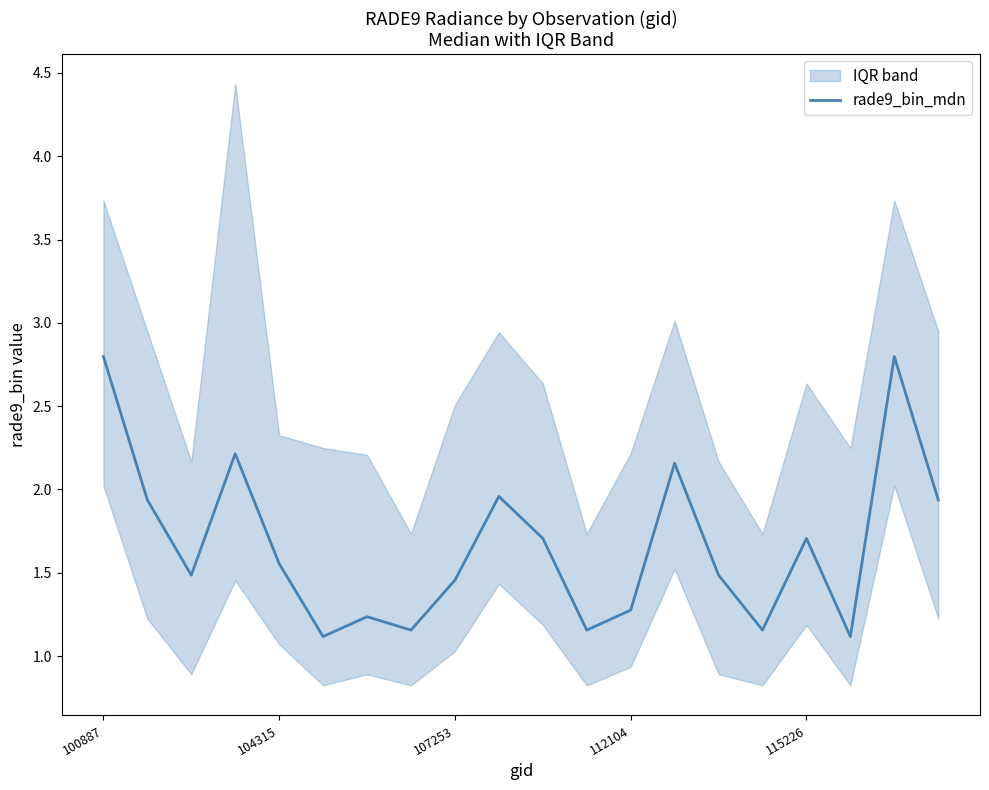

Does the chart have visible grid lines?

No